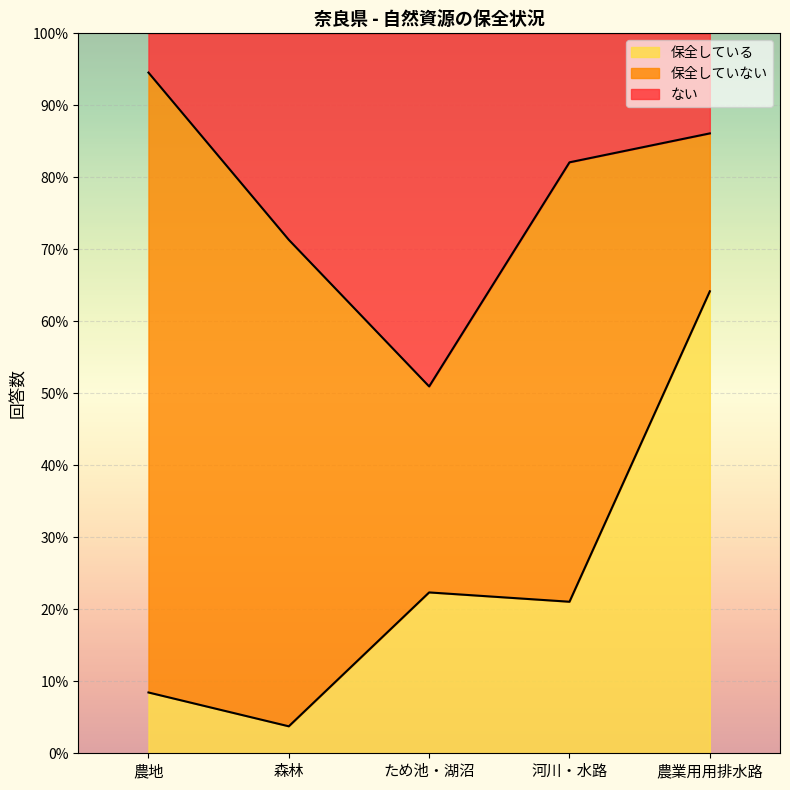

How many lines are shown in the chart?

3